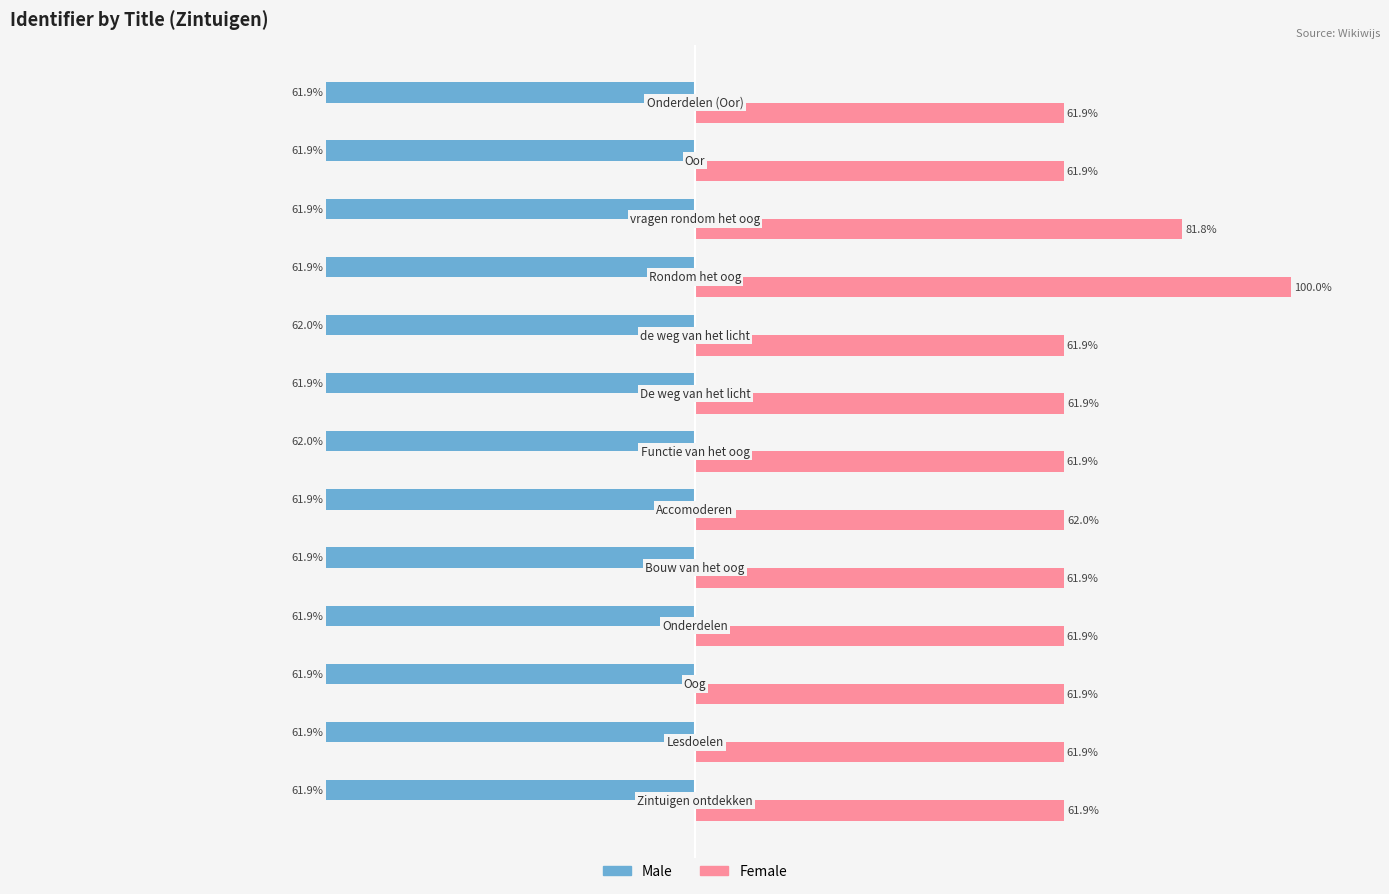

Which series has the widest spread of values?

Female